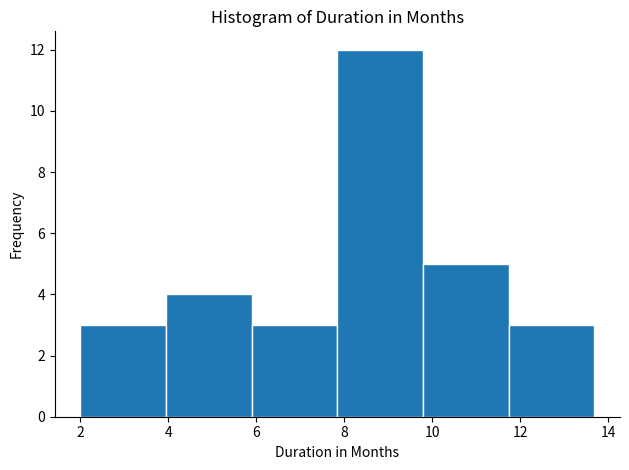

Reading left to right, list every bar in this chart as the range it spans on the x-axis followed by its height. Neither the bar edges nor the heights are printed on the chart, so give them approximately, as read against the axes.

2.0 to 4.0: 3
4.0 to 5.8: 4
5.8 to 7.8: 3
7.8 to 9.8: 12
9.8 to 11.8: 5
11.8 to 13.6: 3